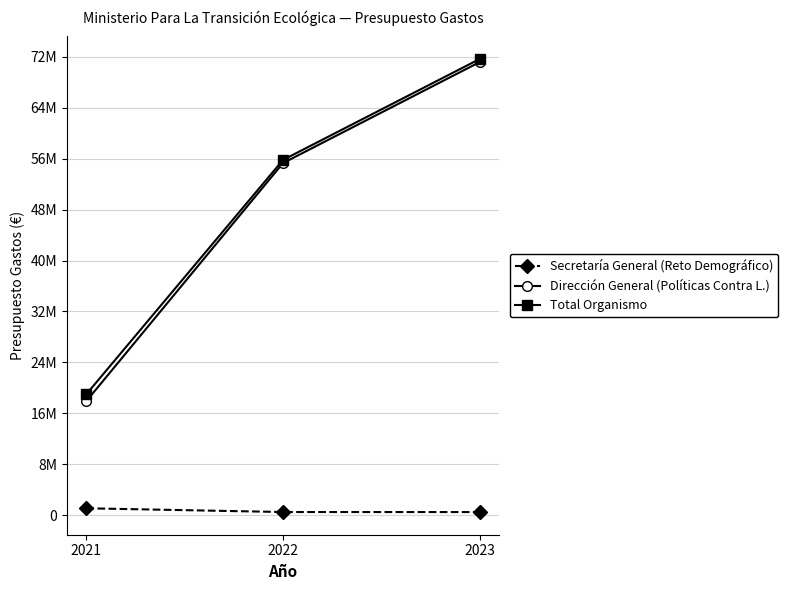

What are all the series names shown in the legend?

Secretaría General (Reto Demográfico), Dirección General (Políticas Contra L.), Total Organismo